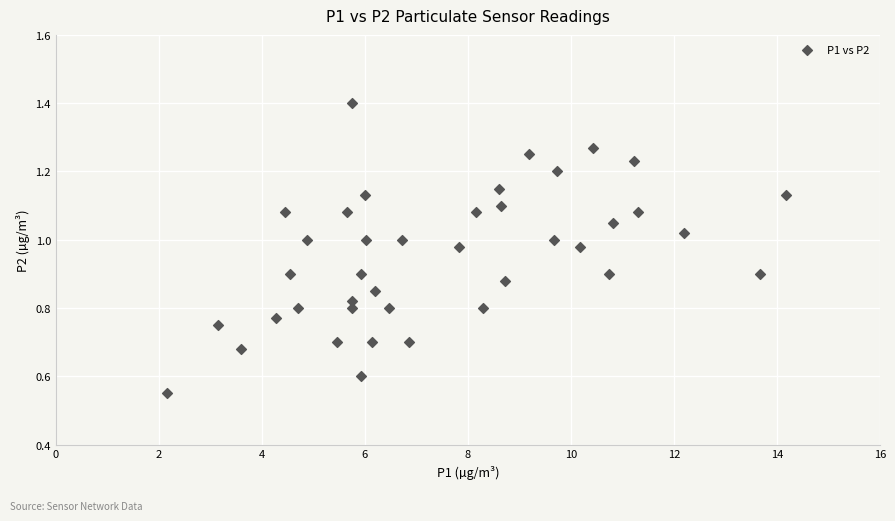

What is the range of X values (max minus min)?

12.0